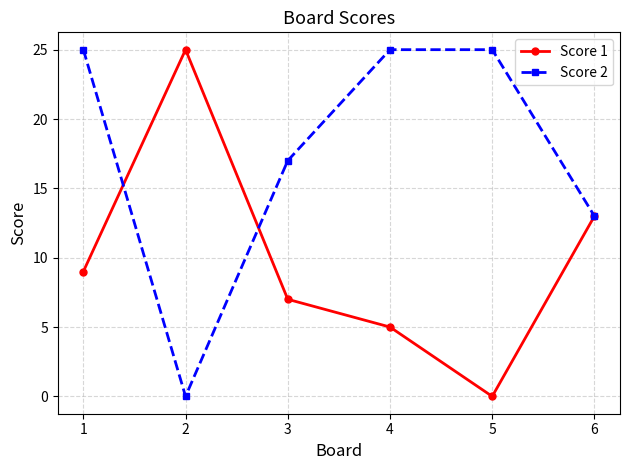

What is the maximum value for Score 2?

25